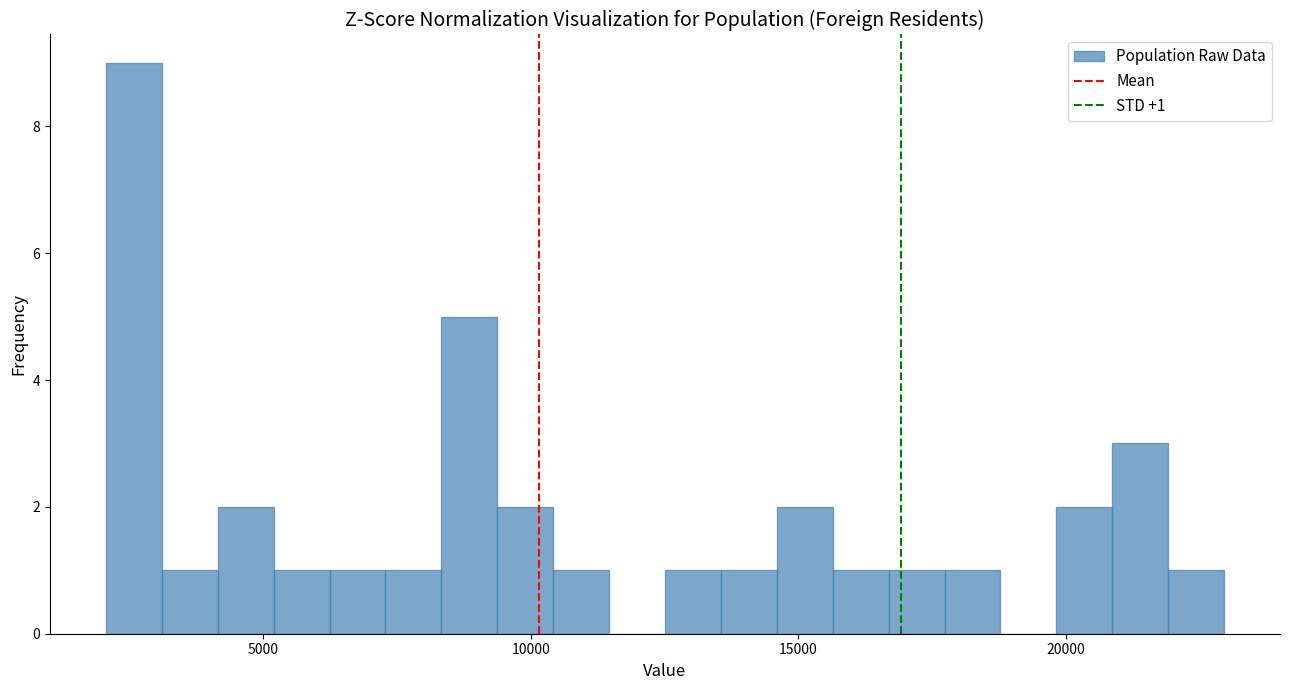

Read against the x-axis, roughly where is the centre of the tallest bar?

2500